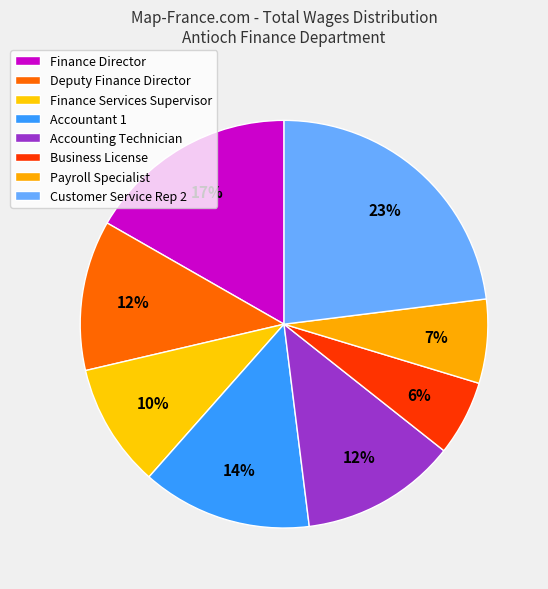

How many slices are in this pie chart?

8